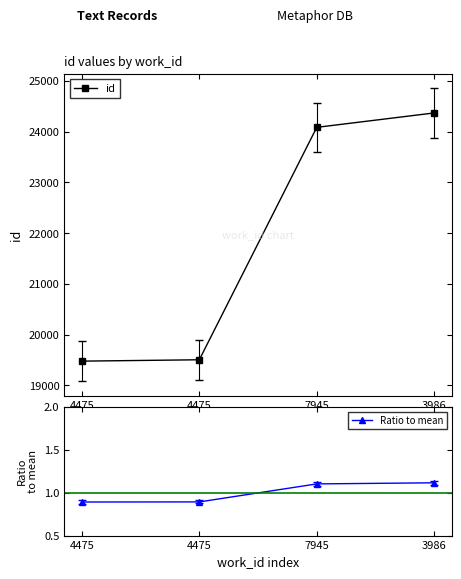

Which has a higher value, 7945 or 4475?

7945